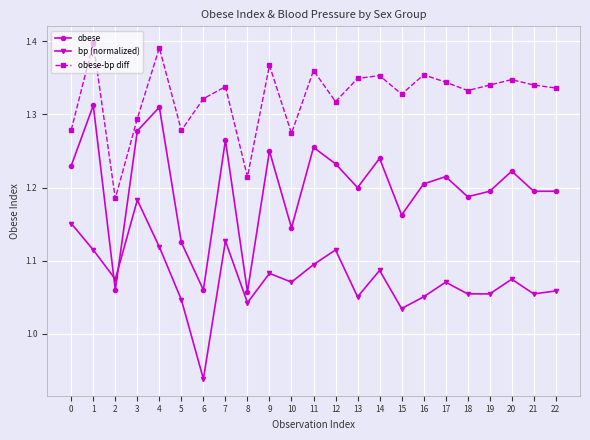

What is the sum of the bp (normalized) values at 13 and 19?

2.1